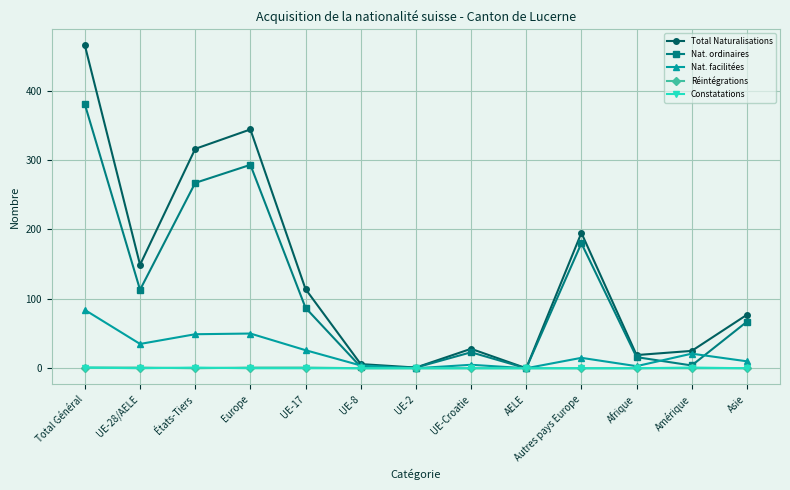

True or false: Total Naturalisations has a value of 91 at Autres pays Europe.

False